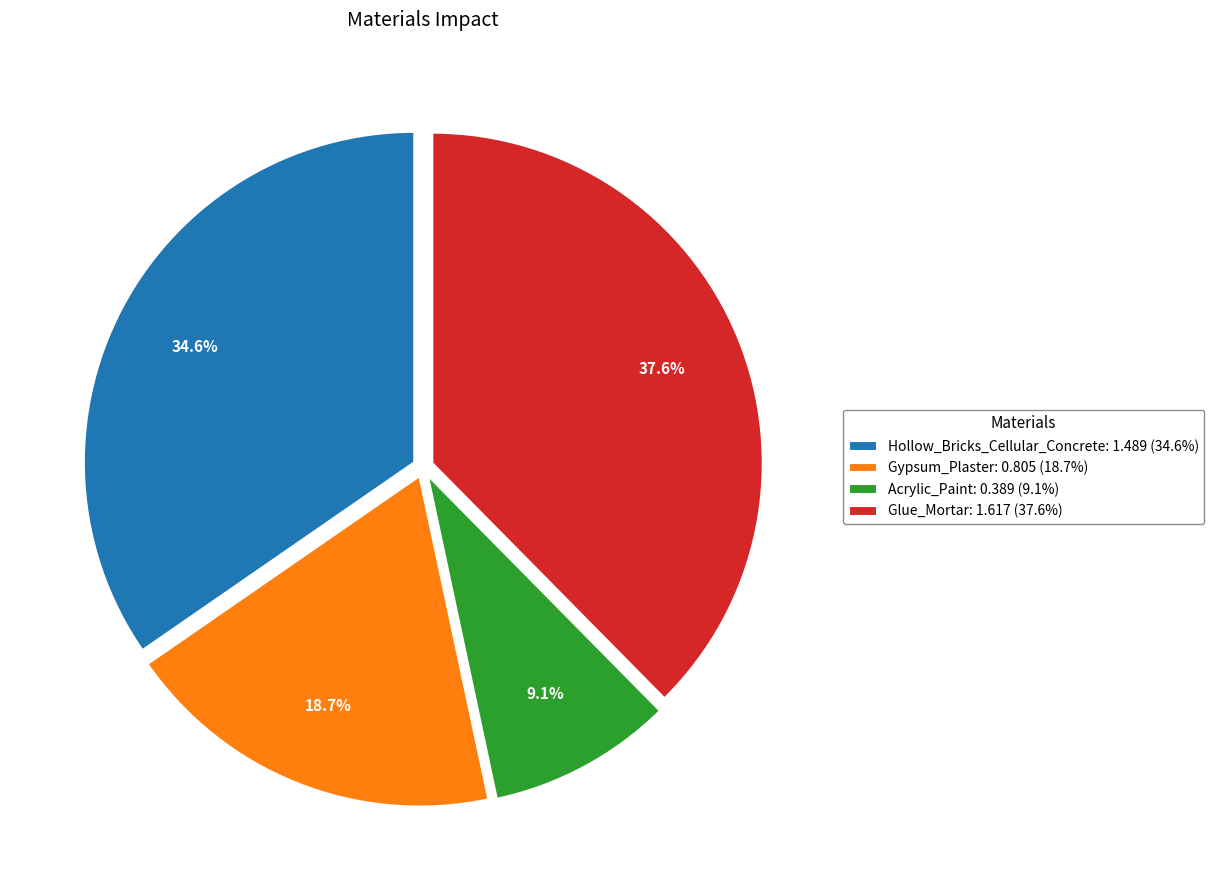

Is it true that Acrylic_Paint is 9% of the pie?

True